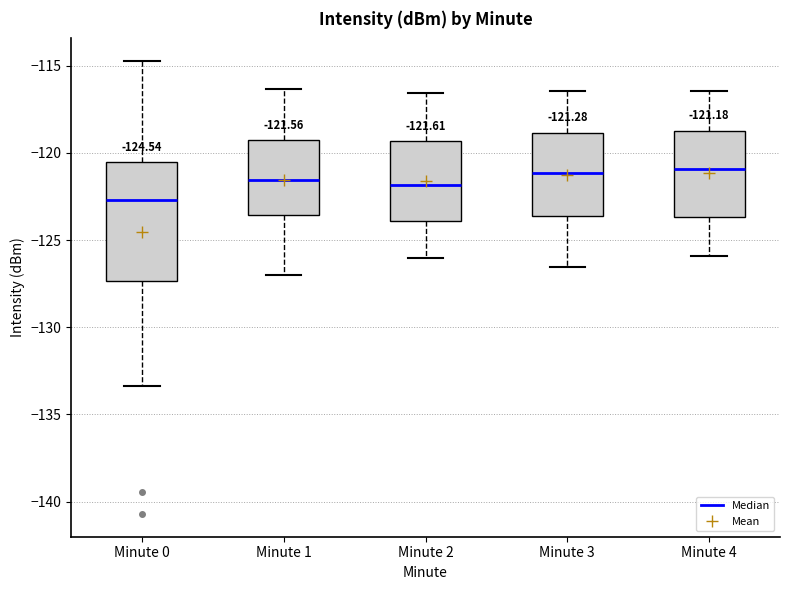

Comparing the boxes themselves (not the whiskers), which one is the tallest?

Minute 0